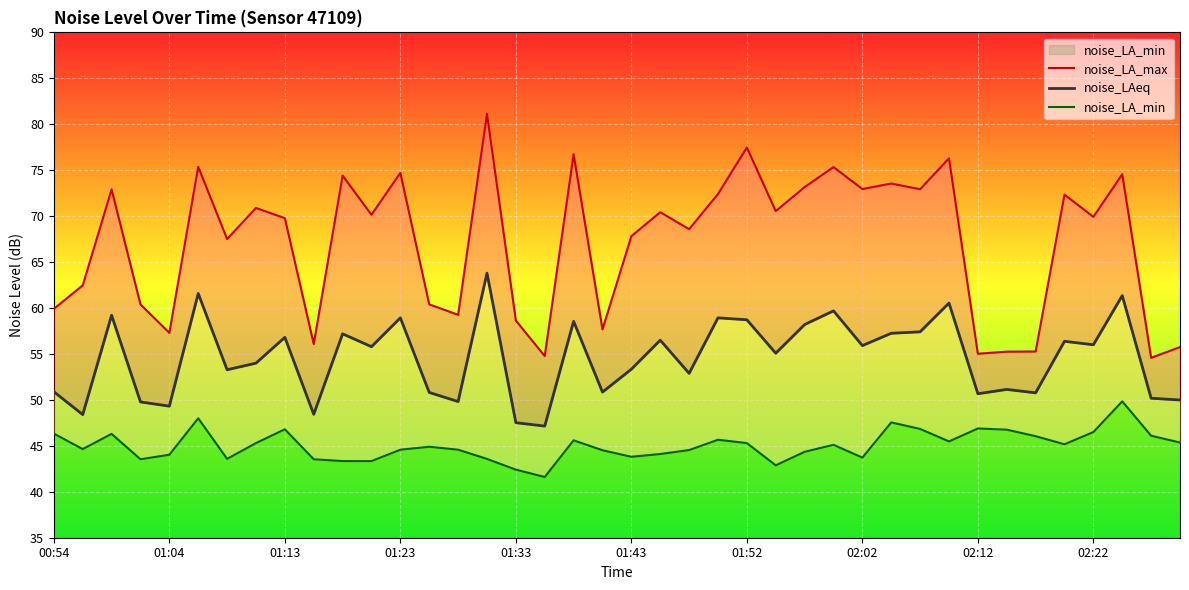

What is the difference between the second highest and minimum values in the noise_LA_max series?

22.9